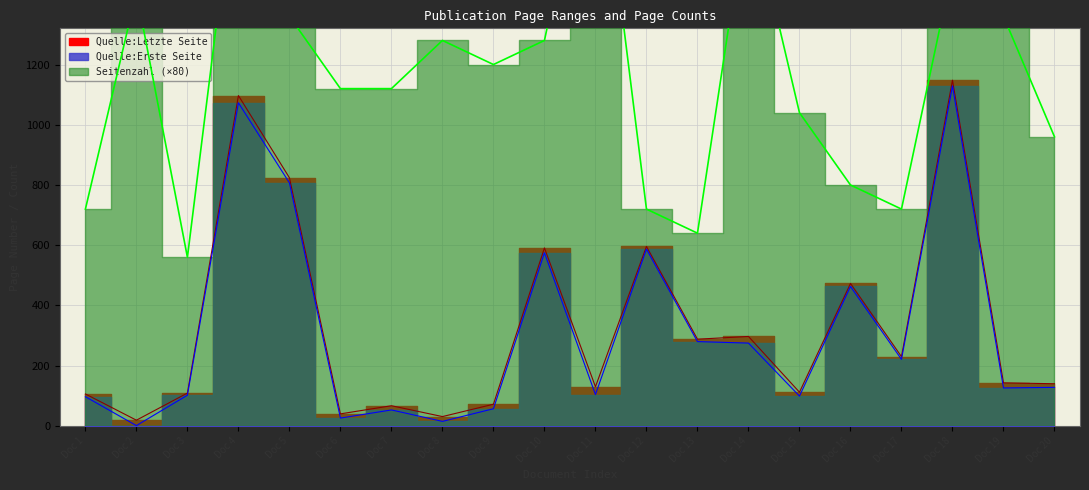

Is the value of Quelle:Letzte Seite at Doc 11 greater than the value of Quelle:Erste Seite at Doc 18?

No